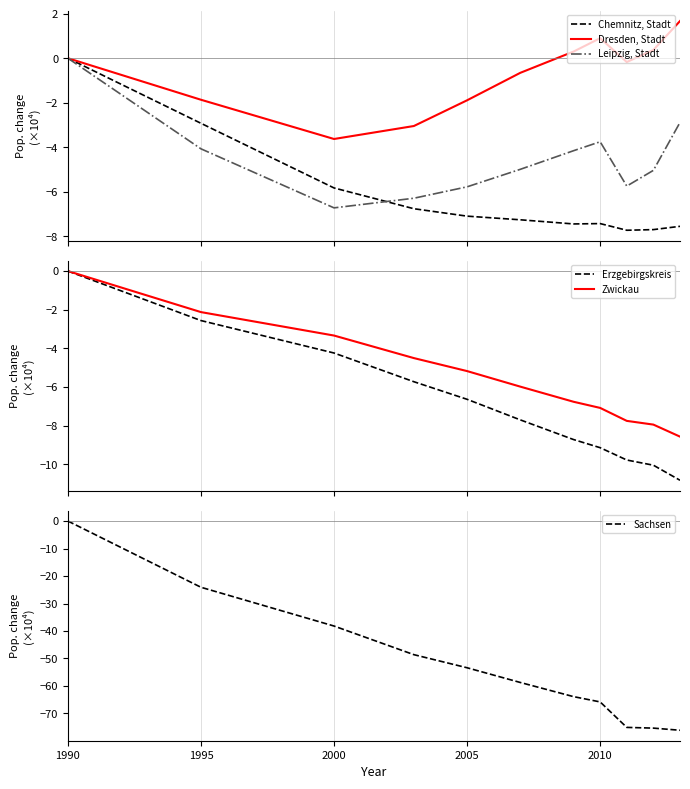

What is the minimum value for Leipzig, Stadt?

-6.7